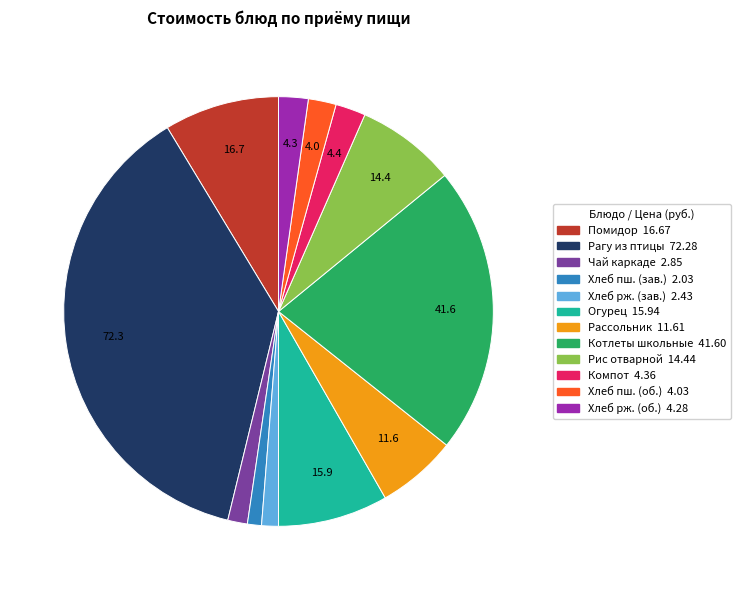

Does ХЛЕБ ПШЕНИЧНЫЙ (обед) account for over 50% of the chart?

No